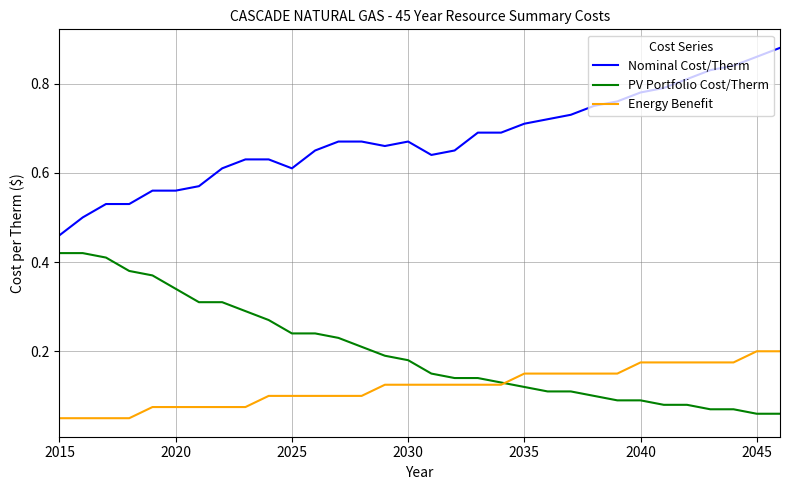

True or false: Nominal Cost/Therm and PV Portfolio Cost/Therm cross at least once.

False